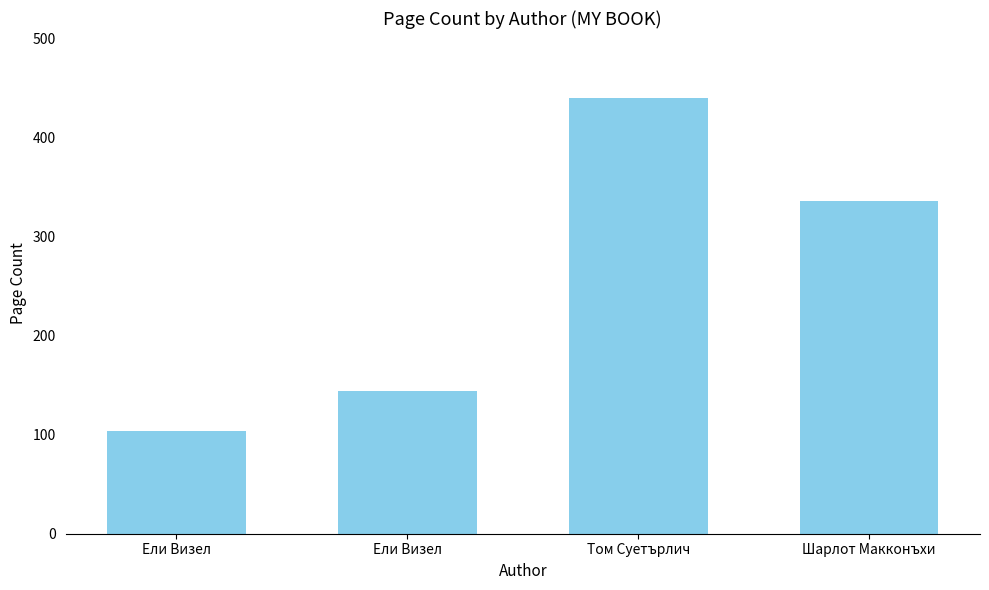

What is the ratio of the value at Том Суетърлич to the value at Ели Визел?

3.1